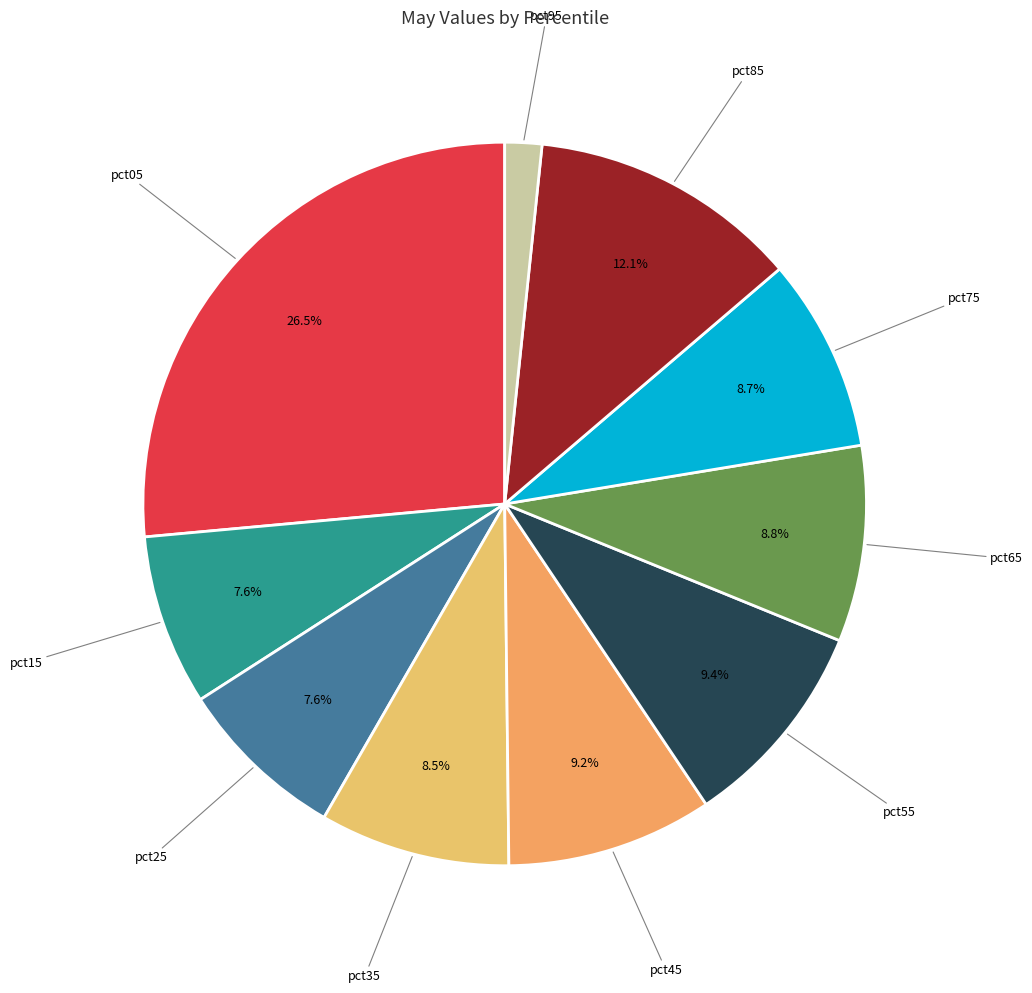

How many slices are in this pie chart?

10